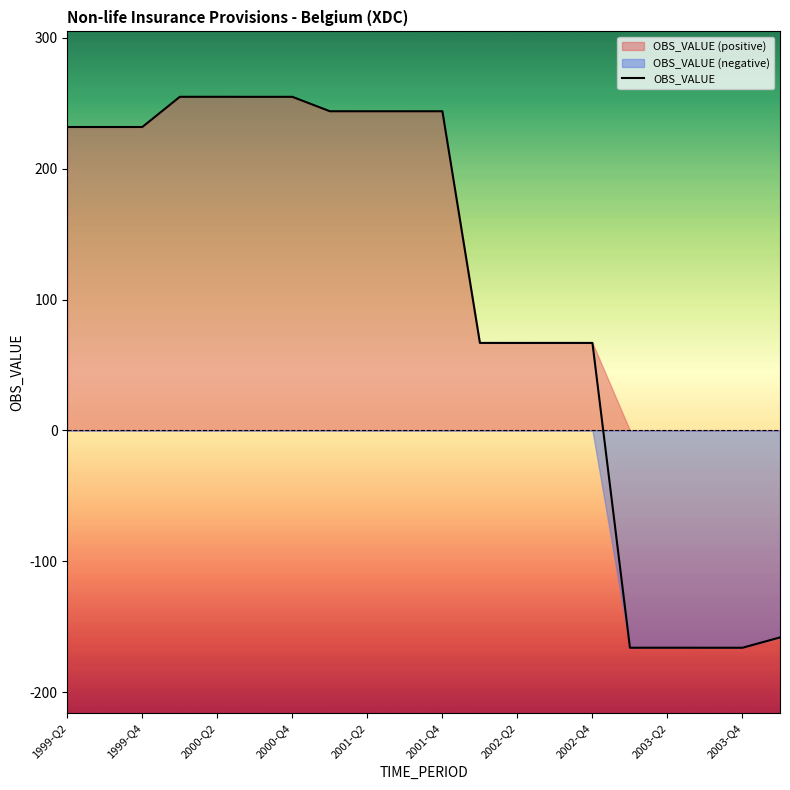

What is the maximum value shown in the chart?

255.0